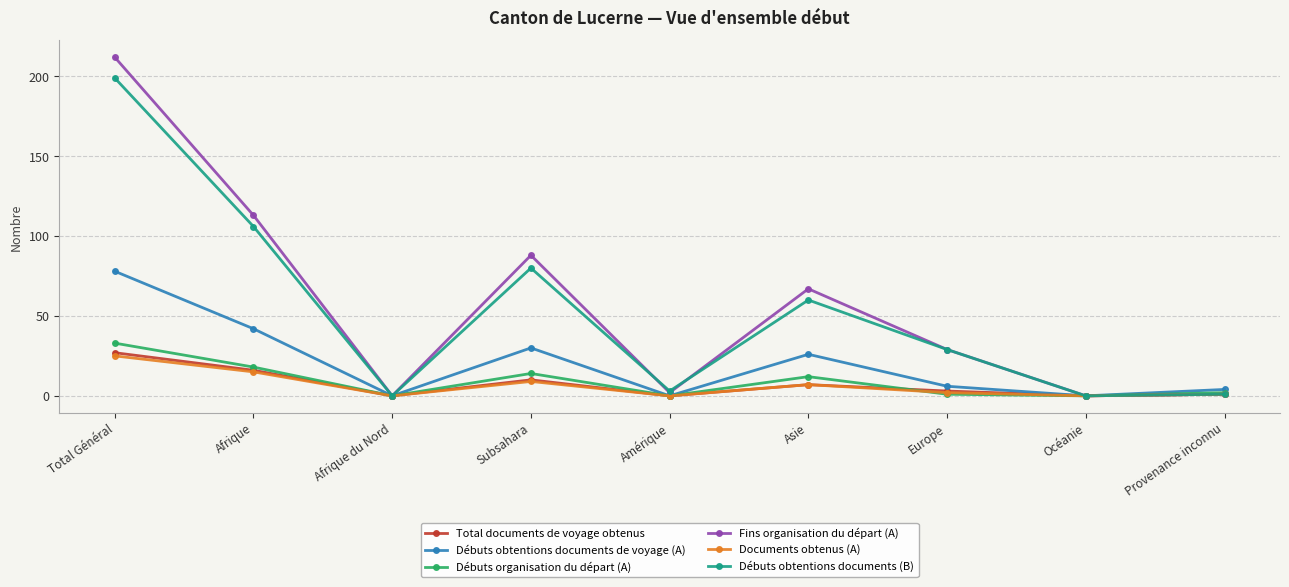

How many distinct data groups are displayed?

6